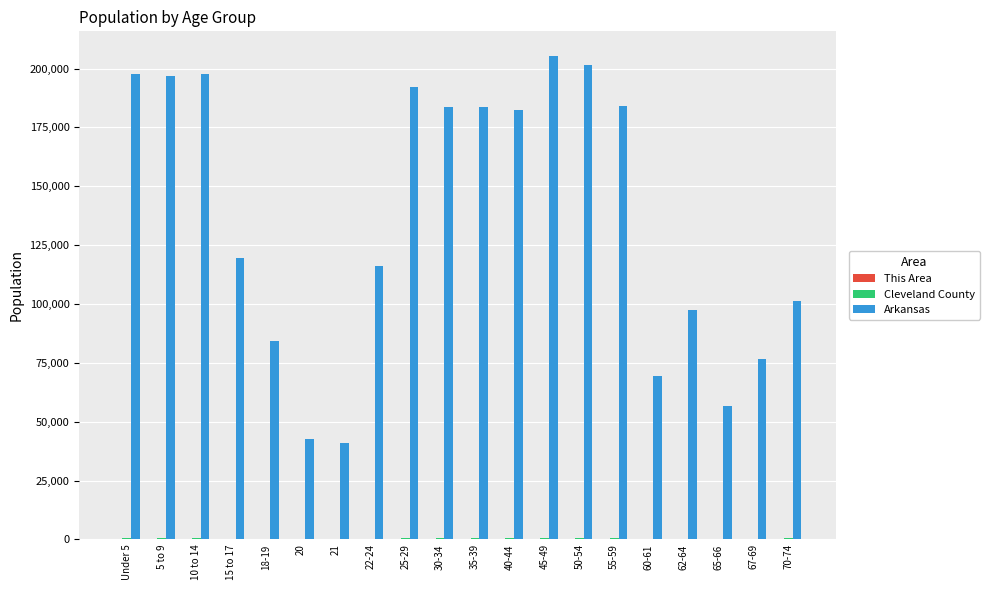

The Arkansas series shows 116110 at 22-24. True or false?

True